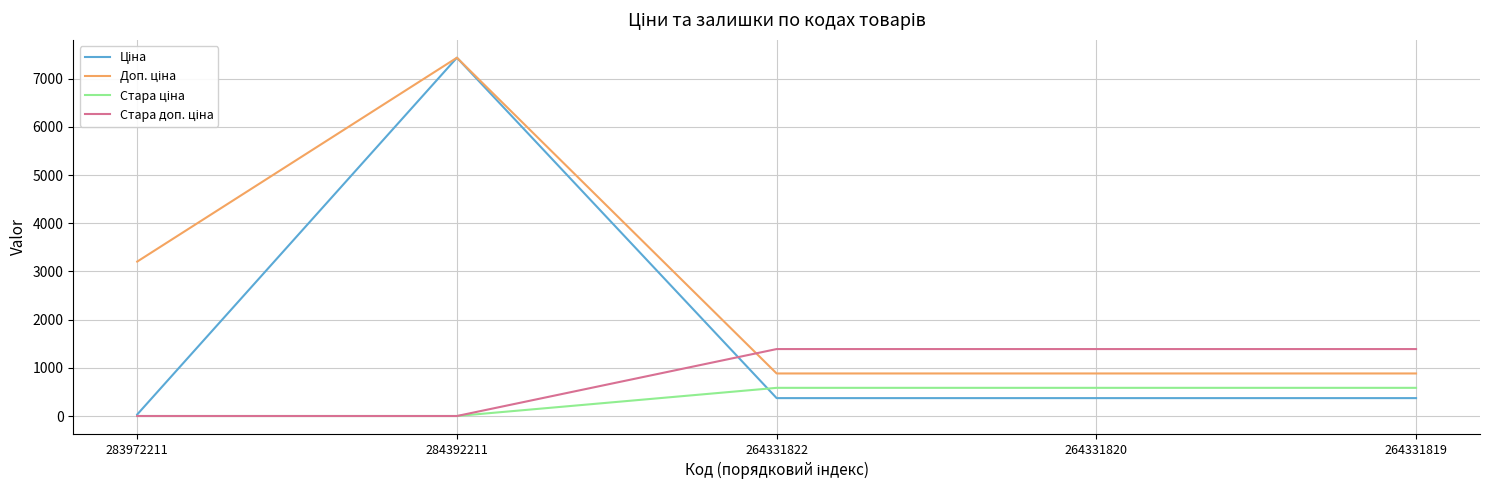

What is the maximum value shown in the chart?

7436.2